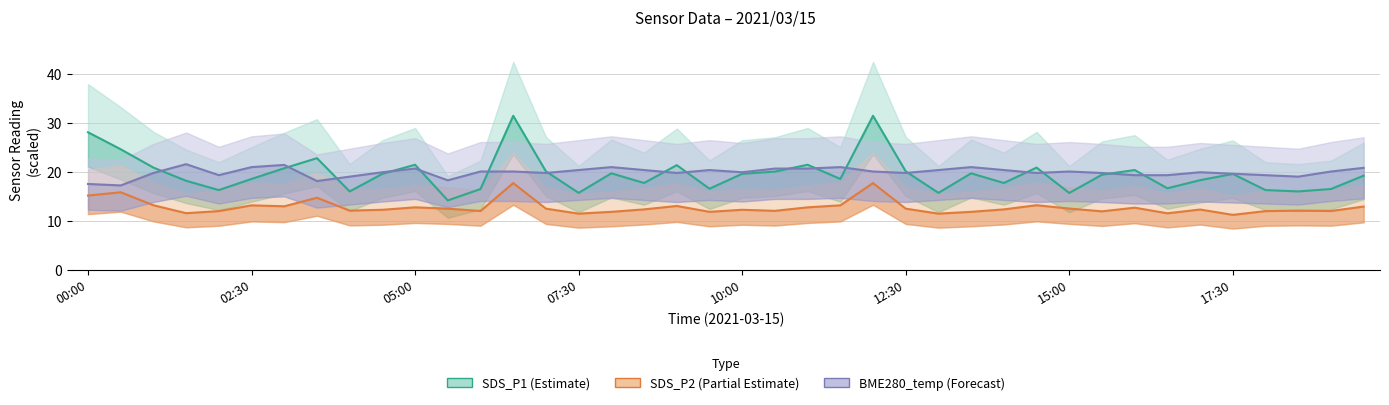

In SDS_P1, how many points are lower than both neighbors (excluding endpoints)?

12